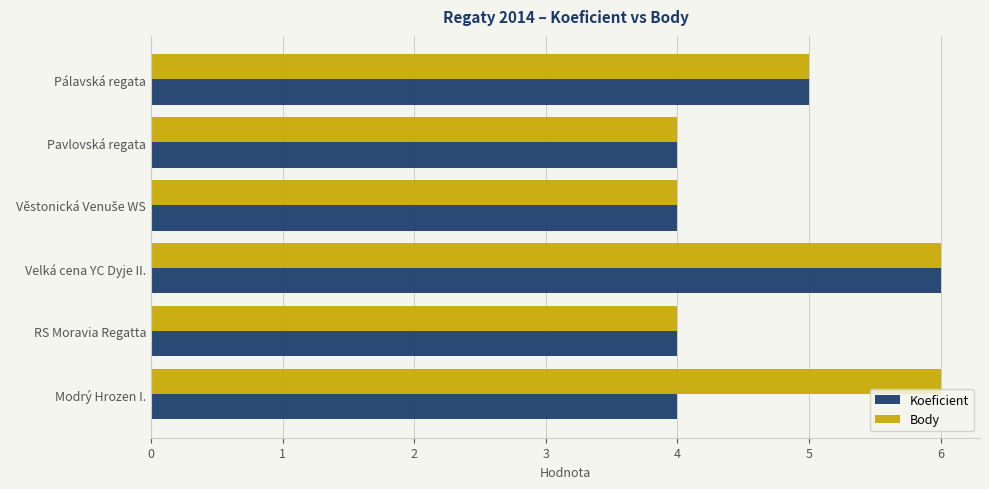

What is the approximate value of Body at Velká cena YC Dyje II.?

6